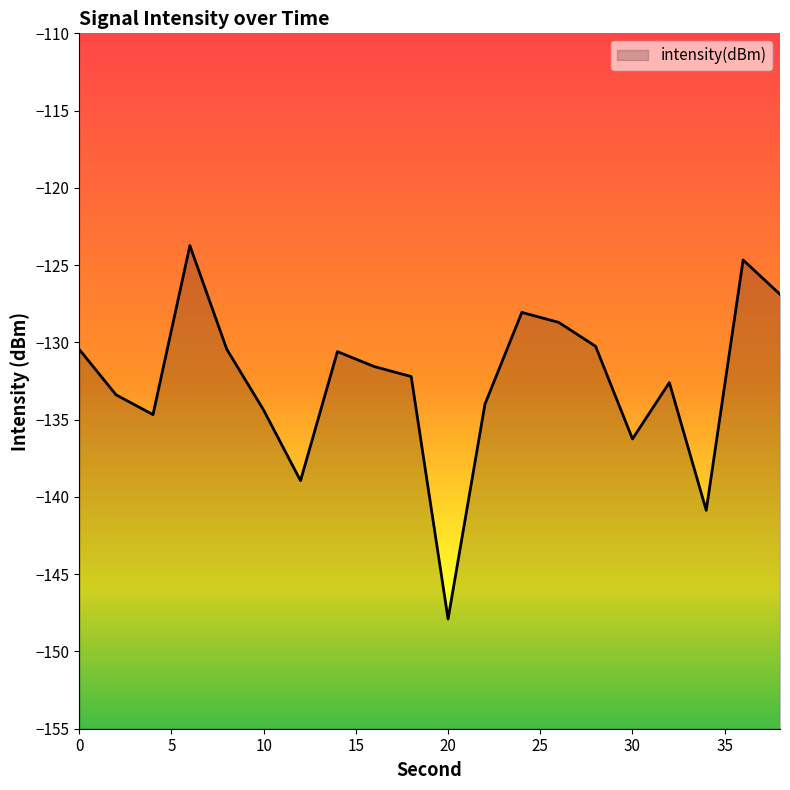

List the labels in order of value, smallest first.

20, 34, 12, 30, 4, 10, 22, 2, 32, 18, 16, 14, 0, 8, 28, 26, 24, 38, 36, 6